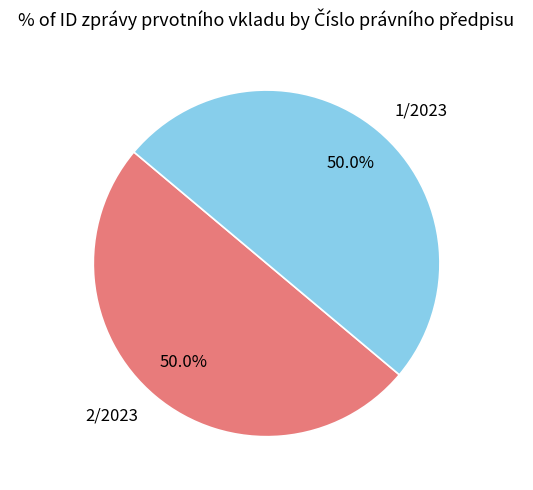

What is the ratio of the value at 1/2023 to the value at 2/2023?

1.0